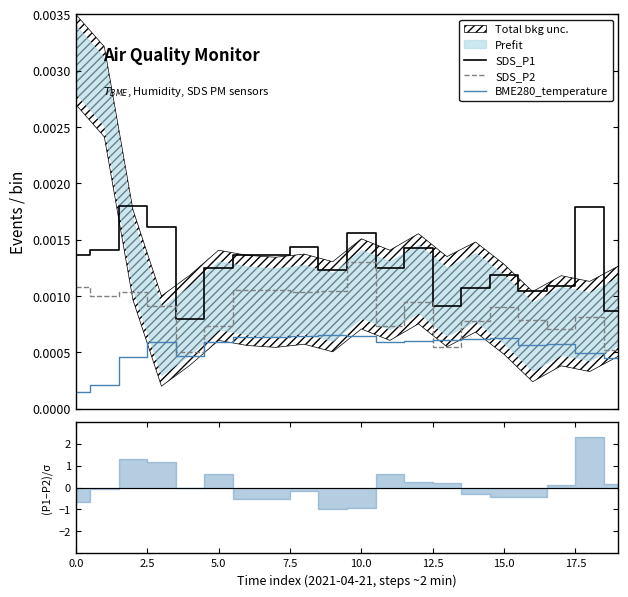

Which series has the widest spread of values?

SDS_P1